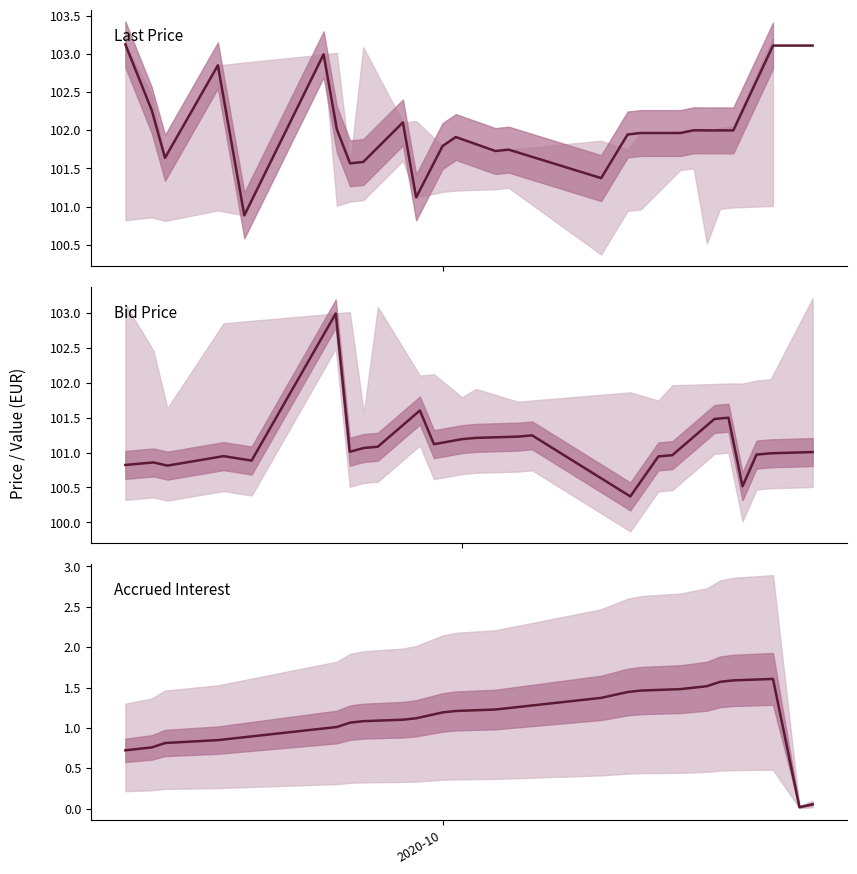

True or false: accrued_interest has a value of 0.7 at 9.

False